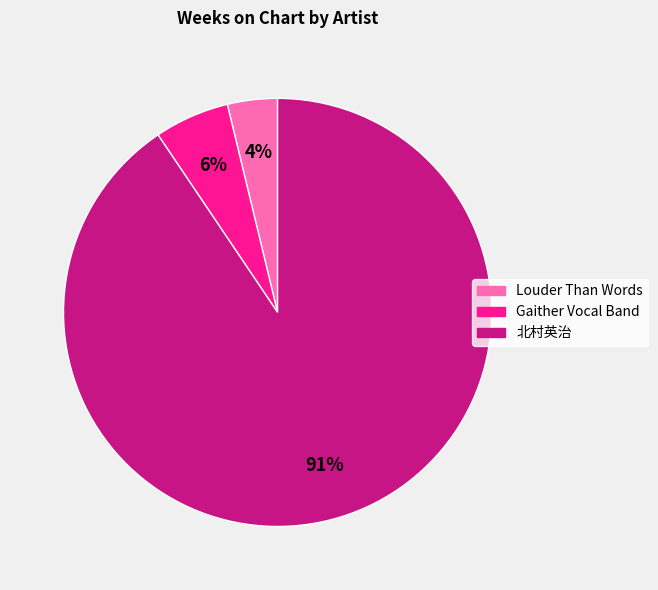

To the nearest percent, what portion does Louder Than Words represent?

4%